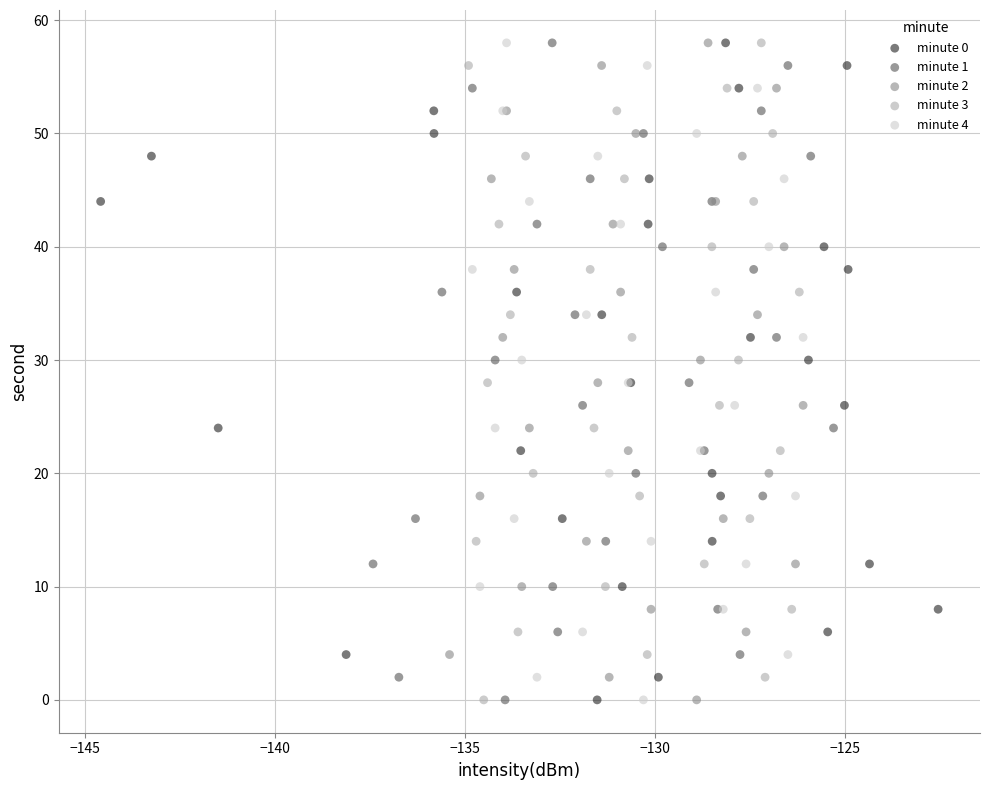

What are all the series names shown in the legend?

minute 0, minute 1, minute 2, minute 3, minute 4